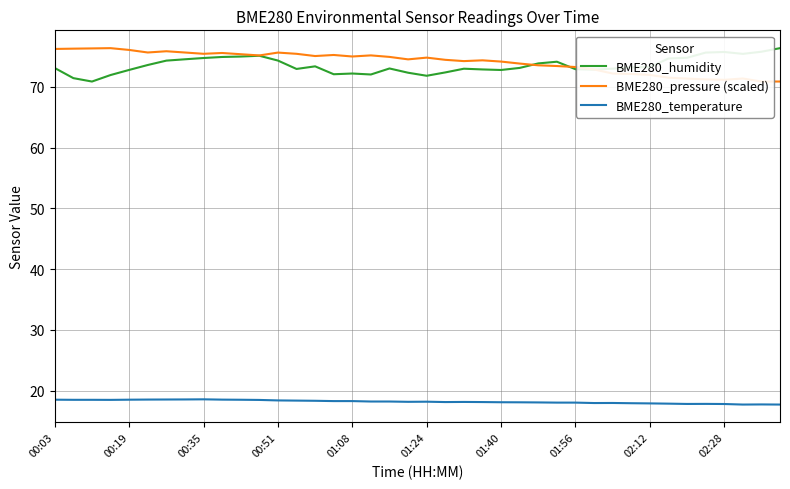

What is the average value of the BME280_humidity series?

73.5